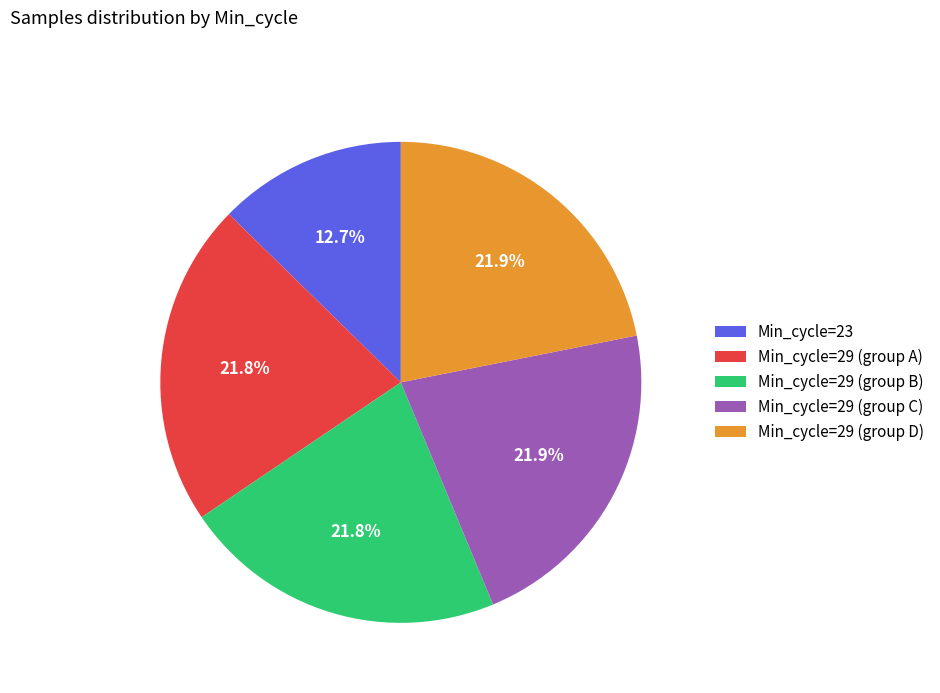

Which slice is the smallest?

Min_cycle=23